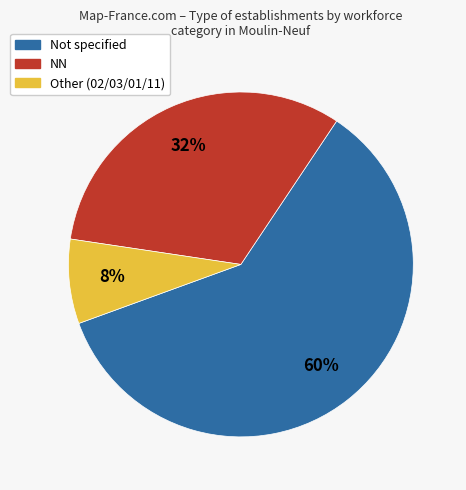

Is there a majority slice in this chart?

Yes